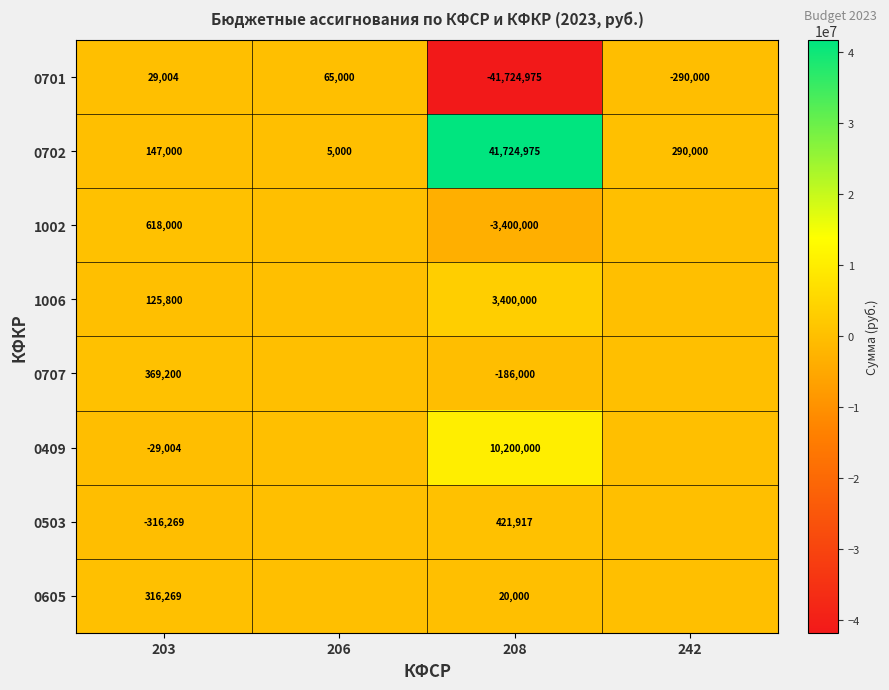

List the labels in order of 0702 value, smallest first.

206, 203, 242, 208